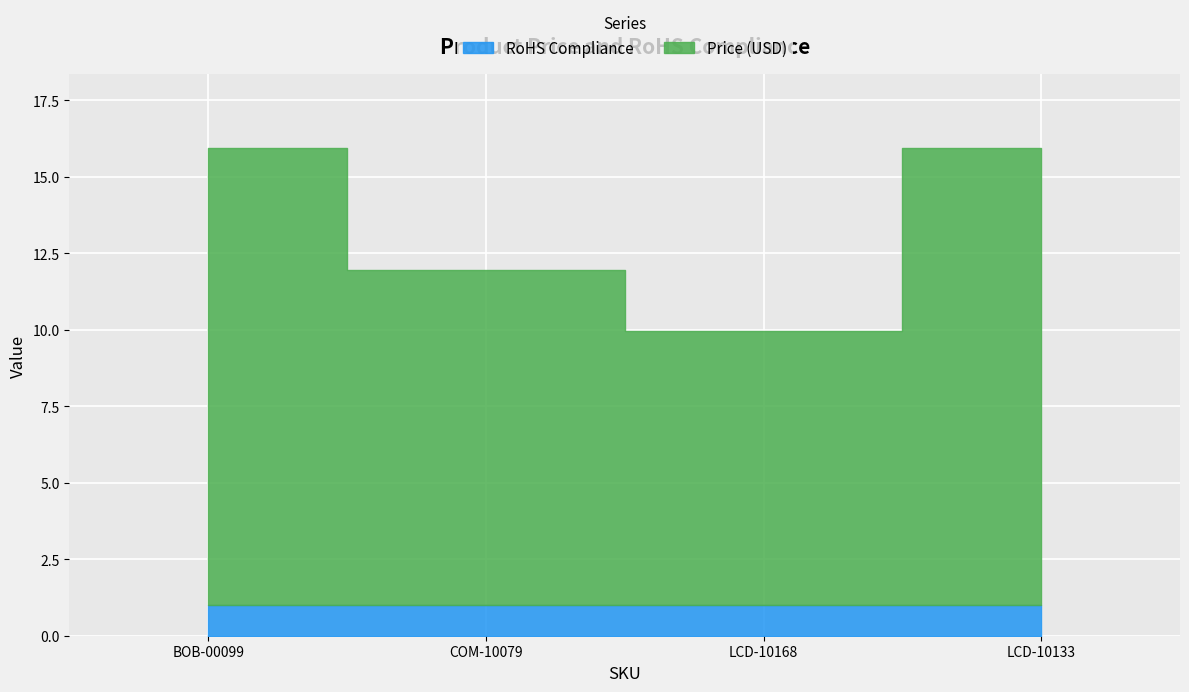

Reading left to right, list all the values displayed in this chart.

Price (USD): BOB-00099=14.9	COM-10079=10.9	LCD-10168=8.9	LCD-10133=14.9
RoHS Compliance: BOB-00099=1.0	COM-10079=1.0	LCD-10168=1.0	LCD-10133=1.0